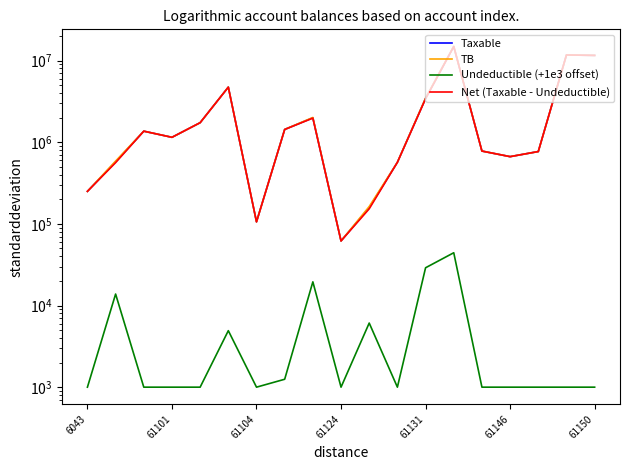

What position from the left is 8?

9